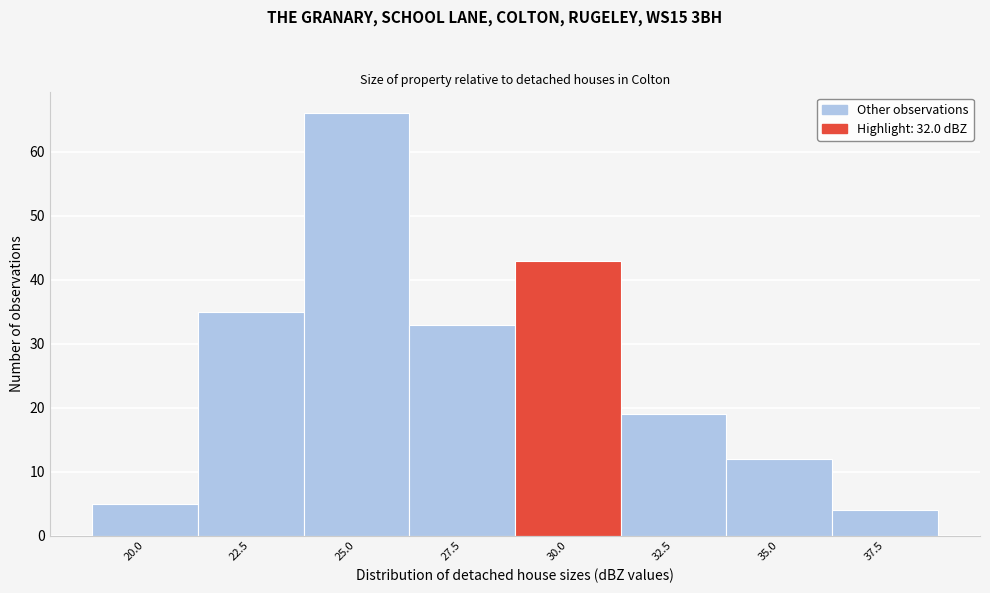

Reading left to right, transcribe all the data shown in this chart.

20.0=5	22.5=35	25.0=66	27.5=33	30.0=43	32.5=19	35.0=12	37.5=4